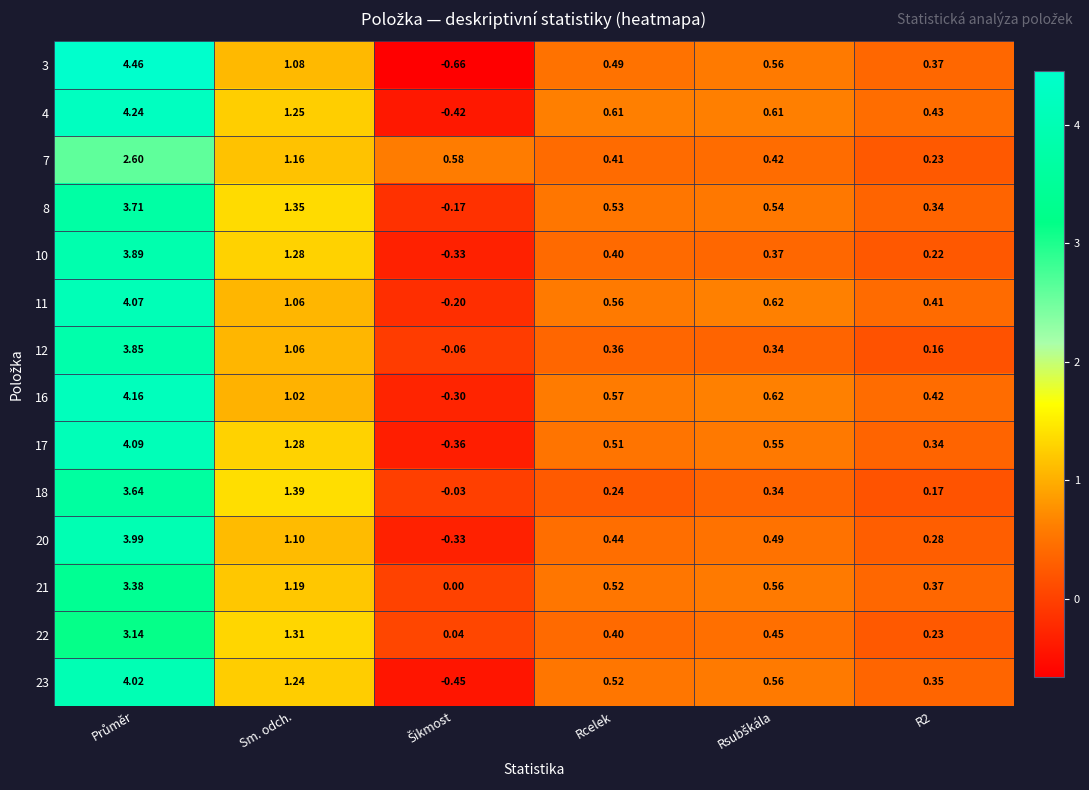

Where is 21 nearest to the value 1?

Sm. odch.